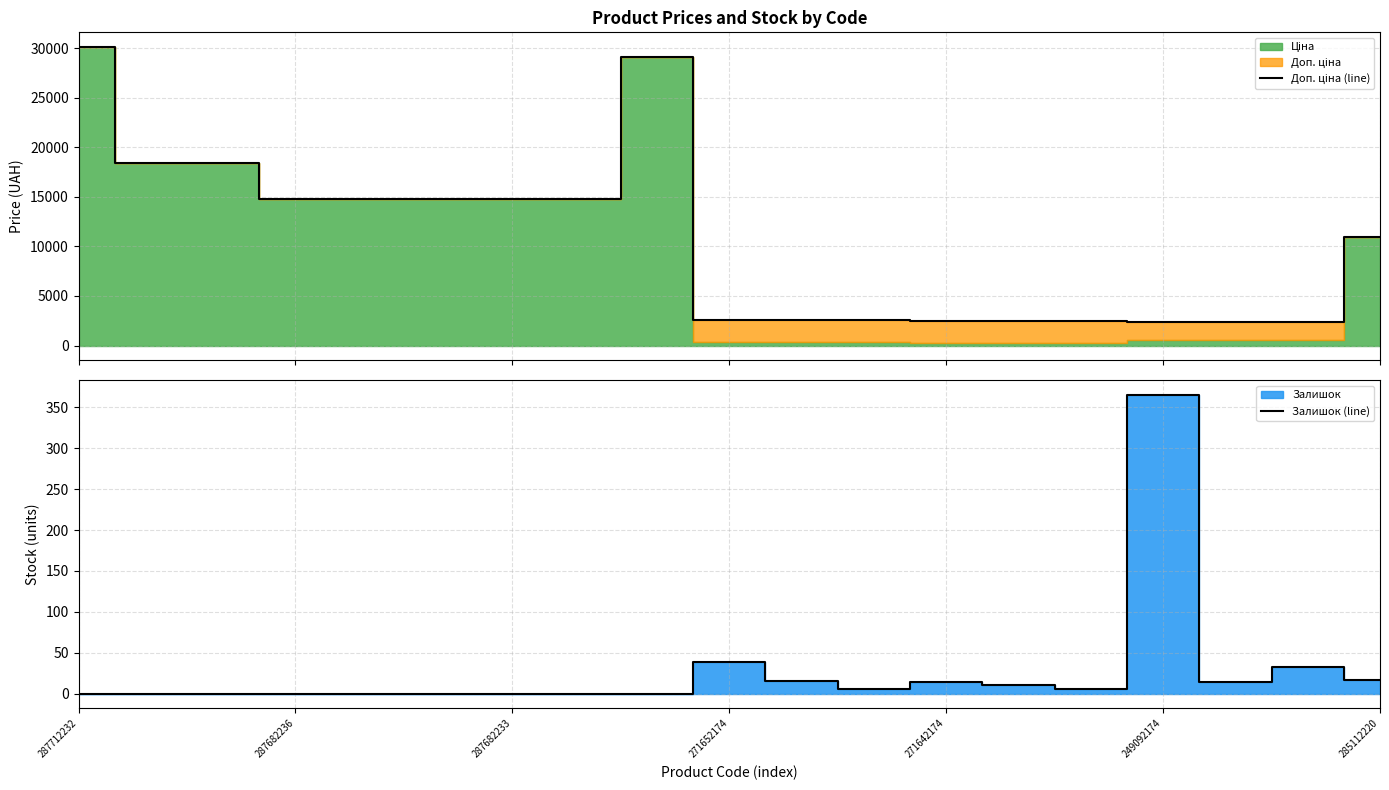

At how many categories does at least one series exceed 22151?

2